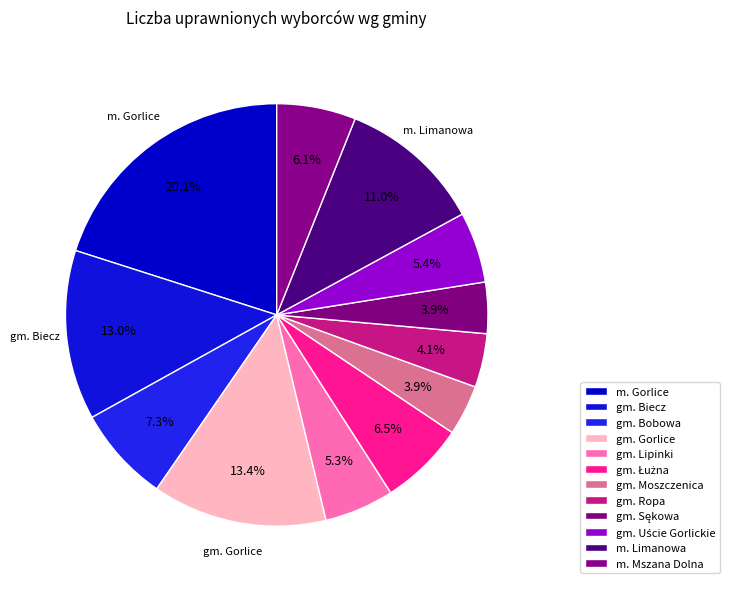

Which slice is the smallest?

gm. Moszczenica